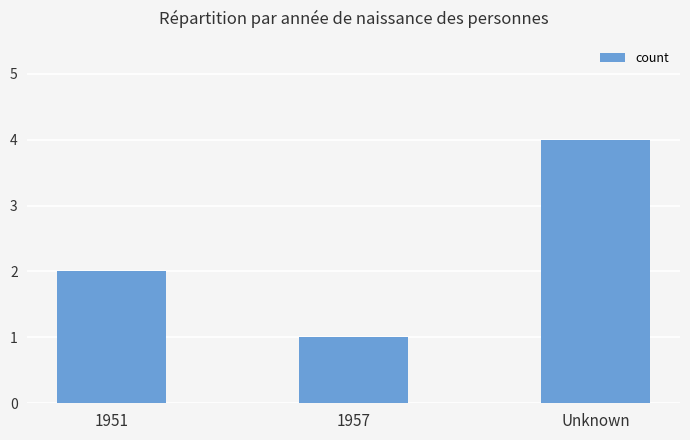

Reading left to right, what are all the values shown in this chart?

2	1	4